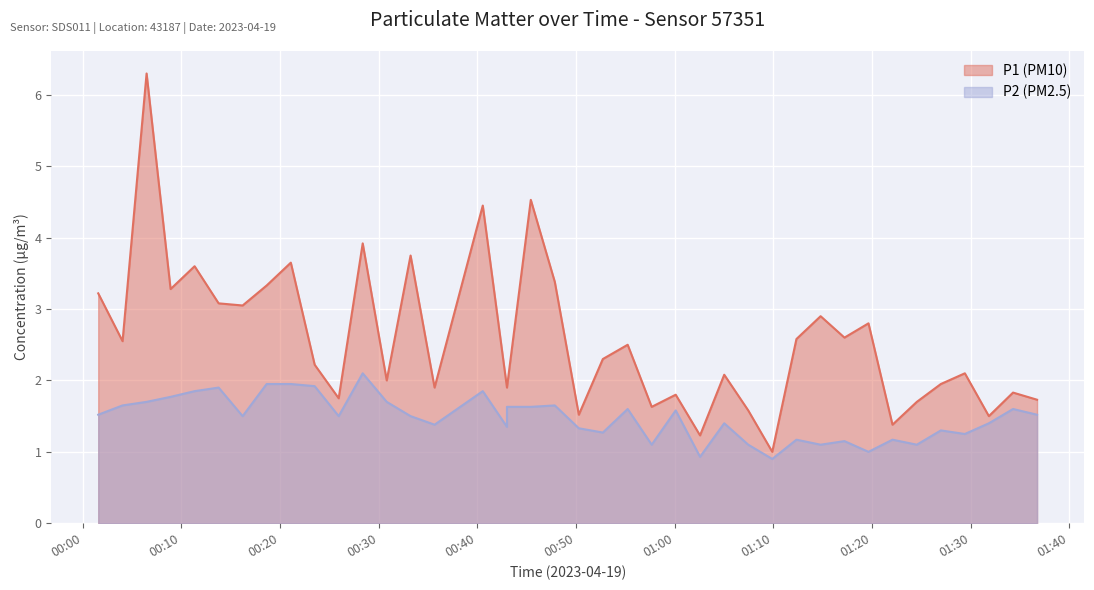

Which series changed the most between 00:33 and 00:08?

P1